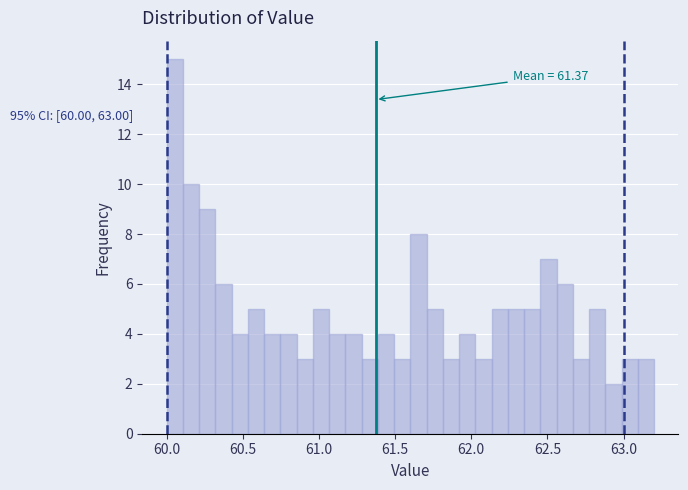

Read against the x-axis, roughly where is the centre of the tallest bar?

60.05